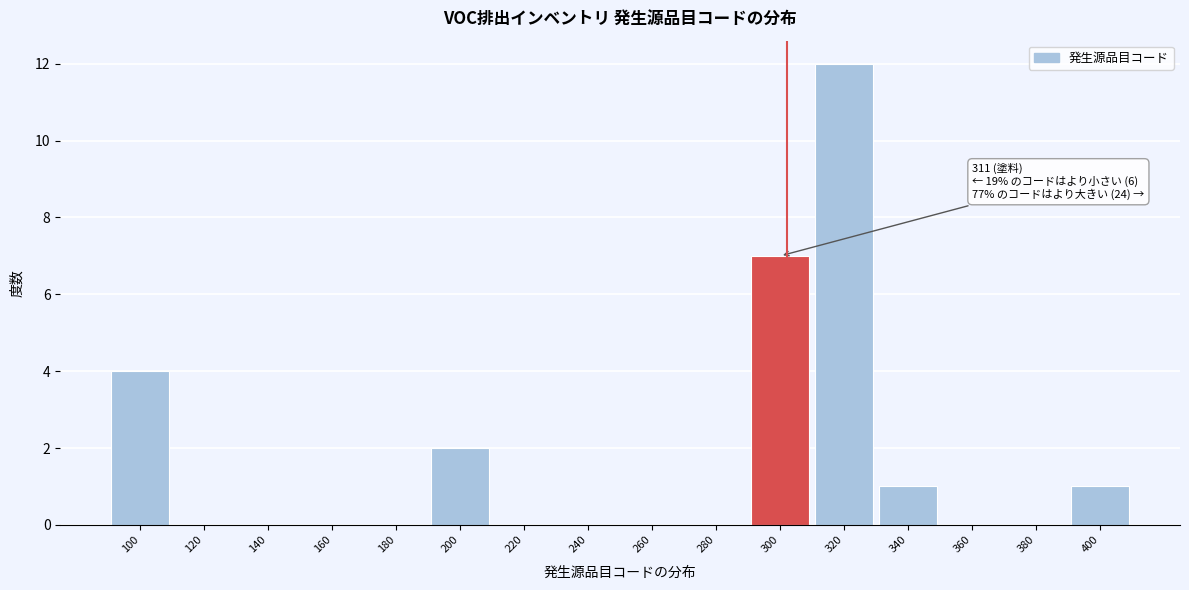

Reading right to left, extract all data points from this chart.

400=1	380=0	360=0	340=1	320=12	300=7	280=0	260=0	240=0	220=0	200=2	180=0	160=0	140=0	120=0	100=4